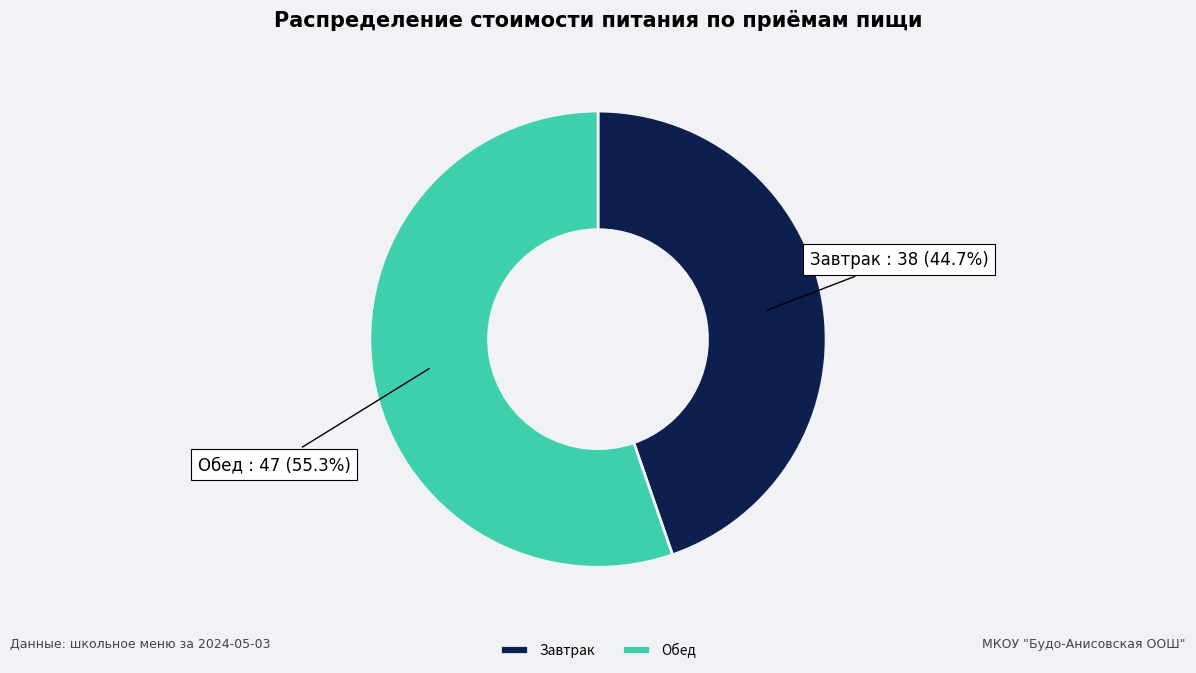

Does Обед account for over 50% of the chart?

Yes